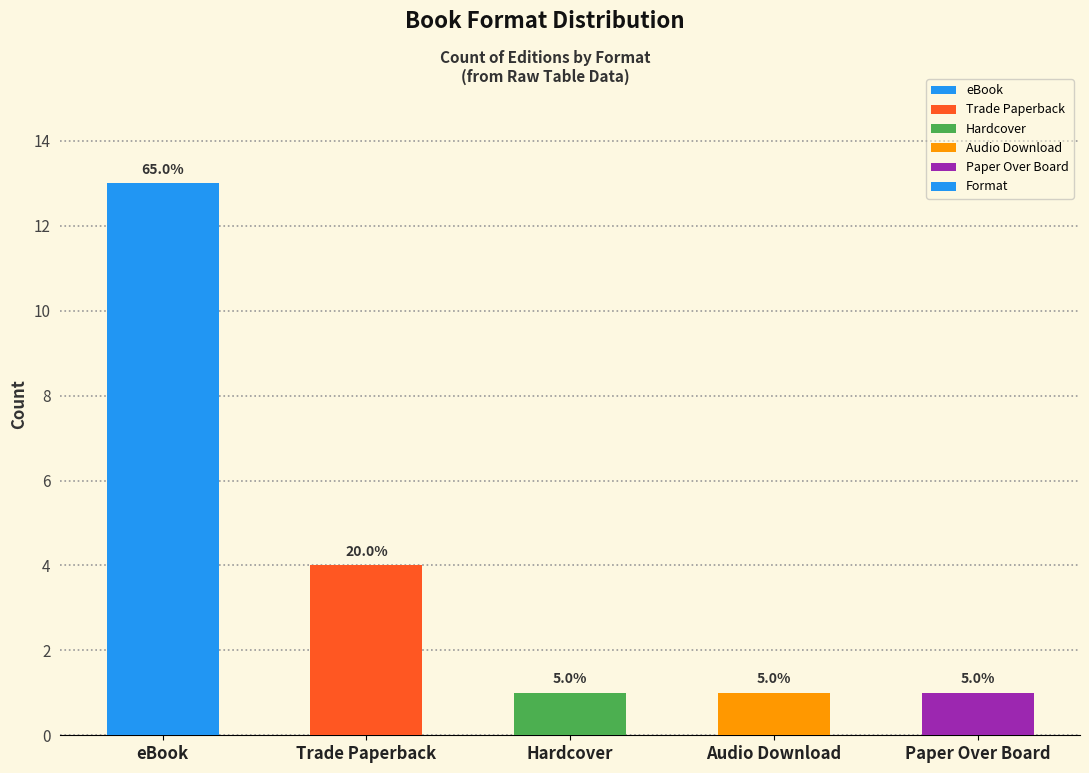

What is the approximate value at Trade Paperback?

4